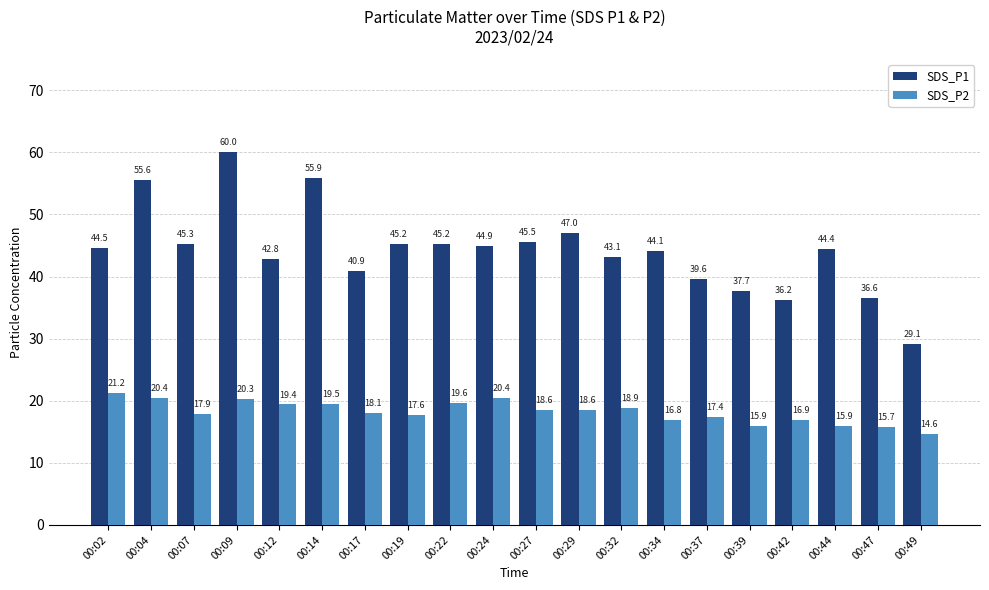

What is the average value of the SDS_P2 series?

18.2